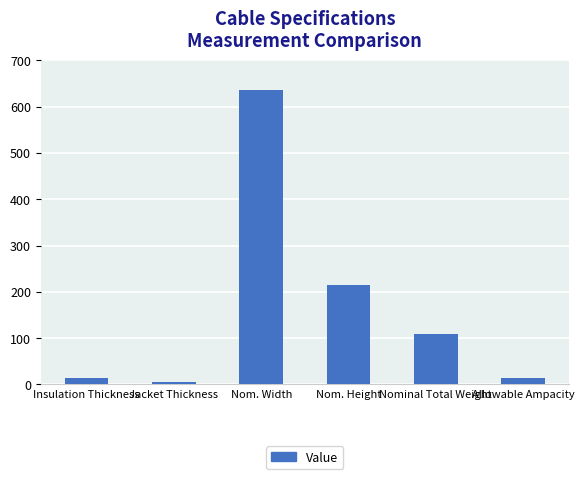

Reading left to right, list all the values displayed in this chart.

15	5	637	215	110	15